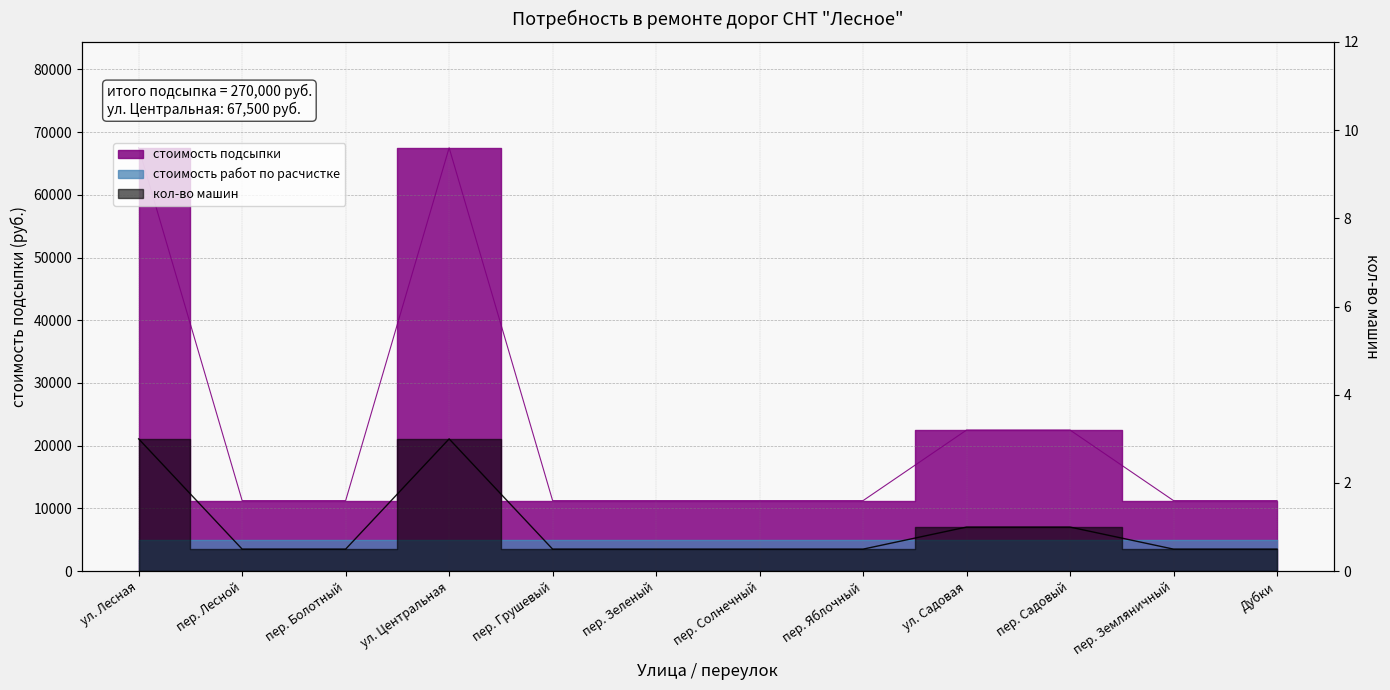

What position from the left is ул. Центральная?

4